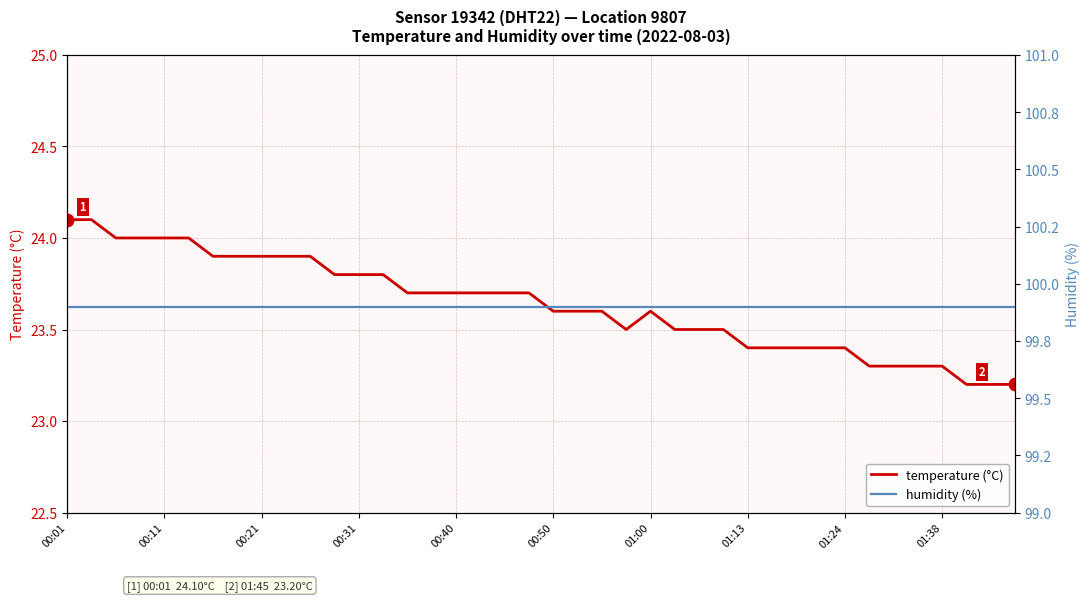

What is the total value across all series at 26?

123.4